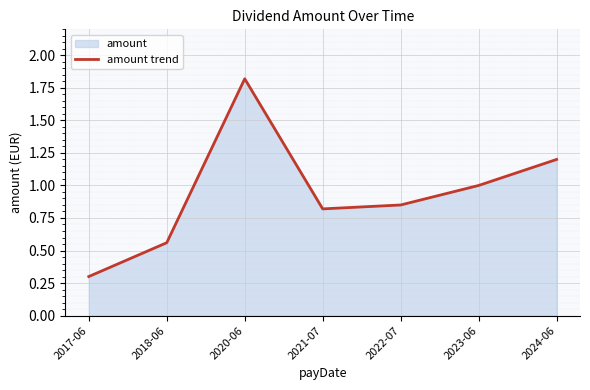

How many interior local valleys (lower than both neighbors) does the data have?

1